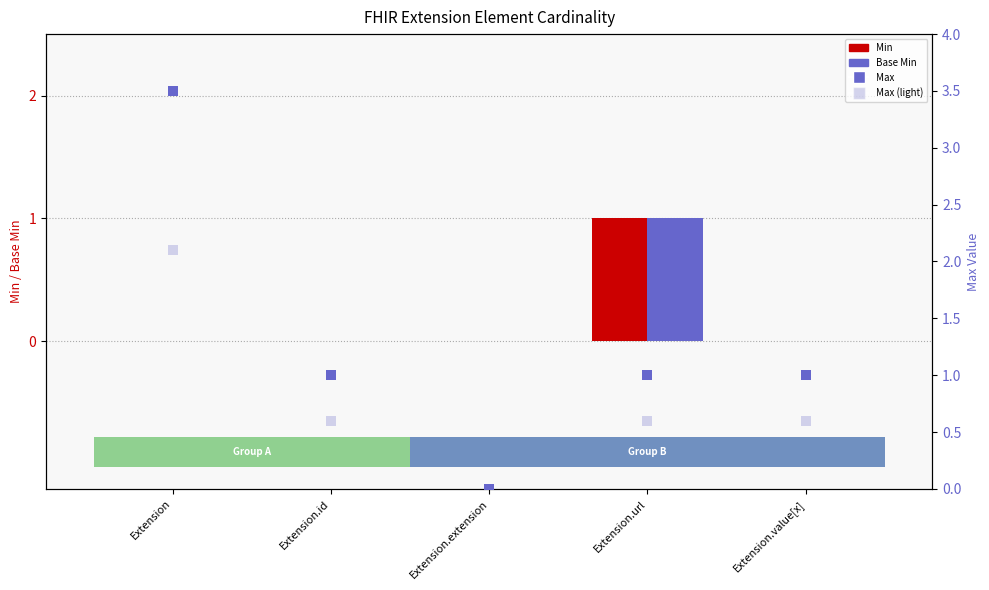

Is the value of Min at Extension.value[x] greater than the value of Base Min at Extension.value[x]?

No